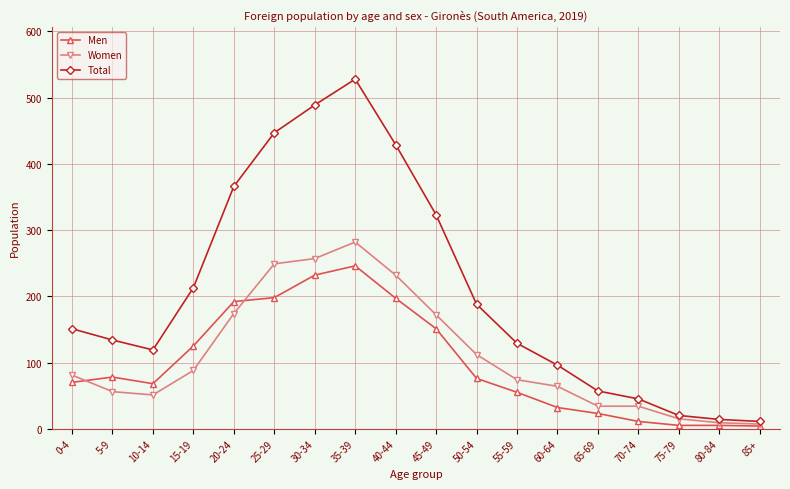

What is the maximum value shown in the chart?

528